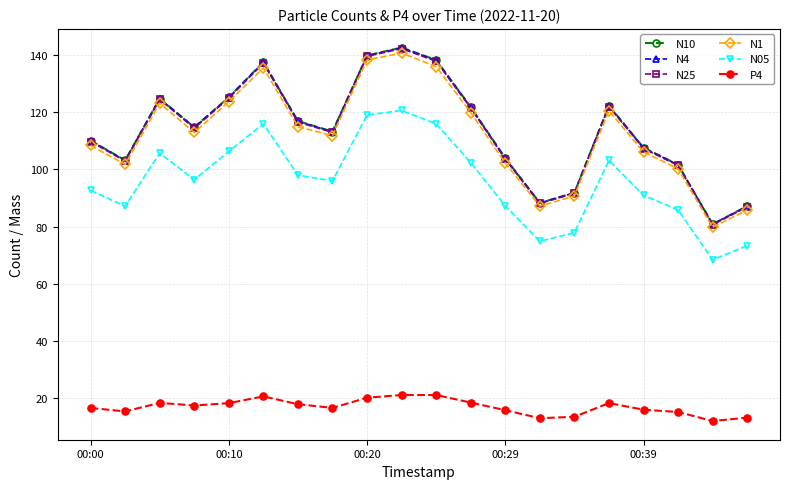

Which series has the widest spread of values?

N10